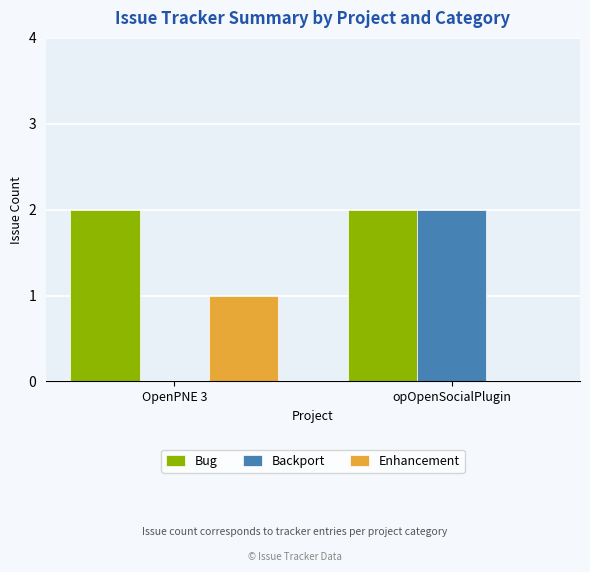

Which series changed the most between OpenPNE 3 and opOpenSocialPlugin?

Backport